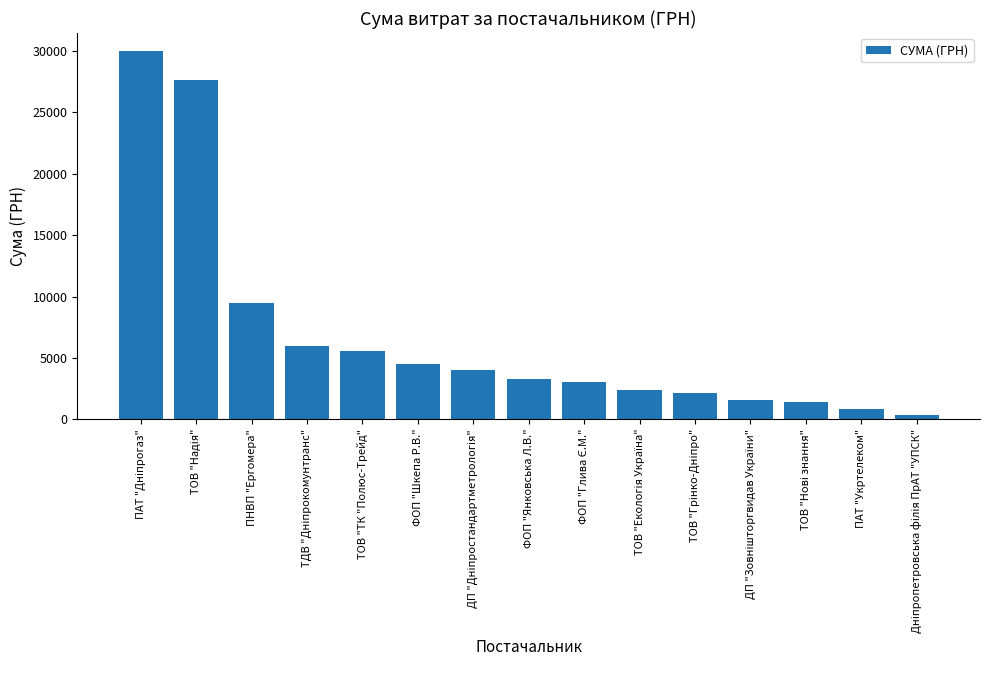

What is the maximum value shown in the chart?

29979.1